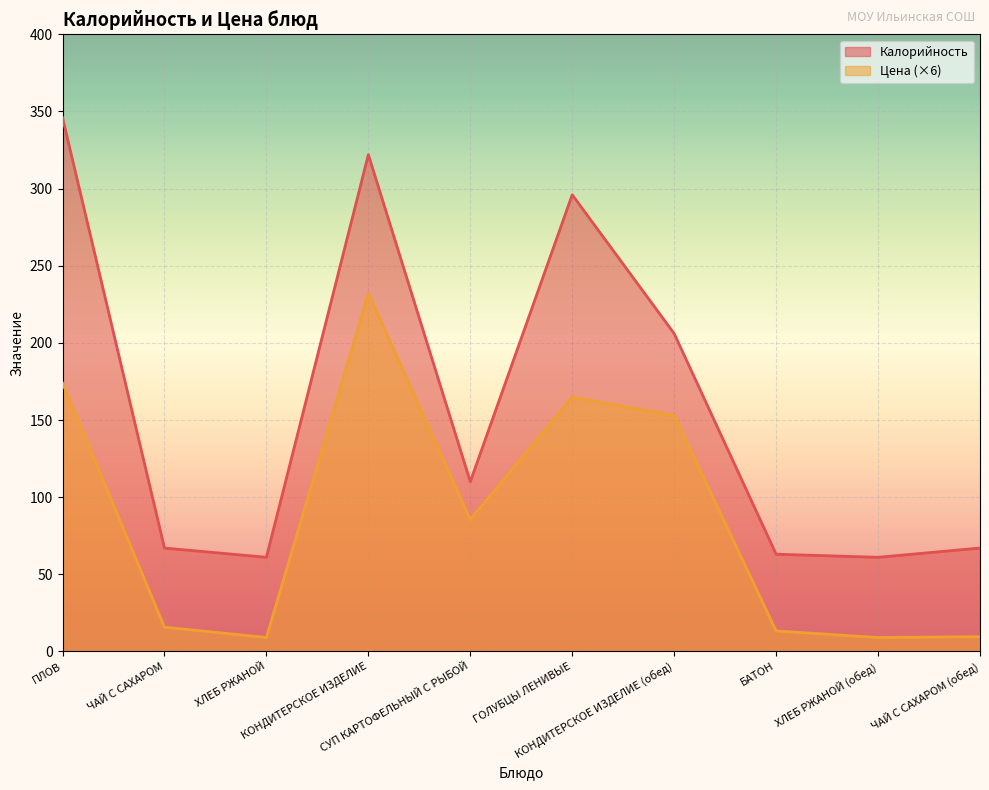

True or false: Цена has a value of 15.7 at ЧАЙ С САХАРОМ.

True